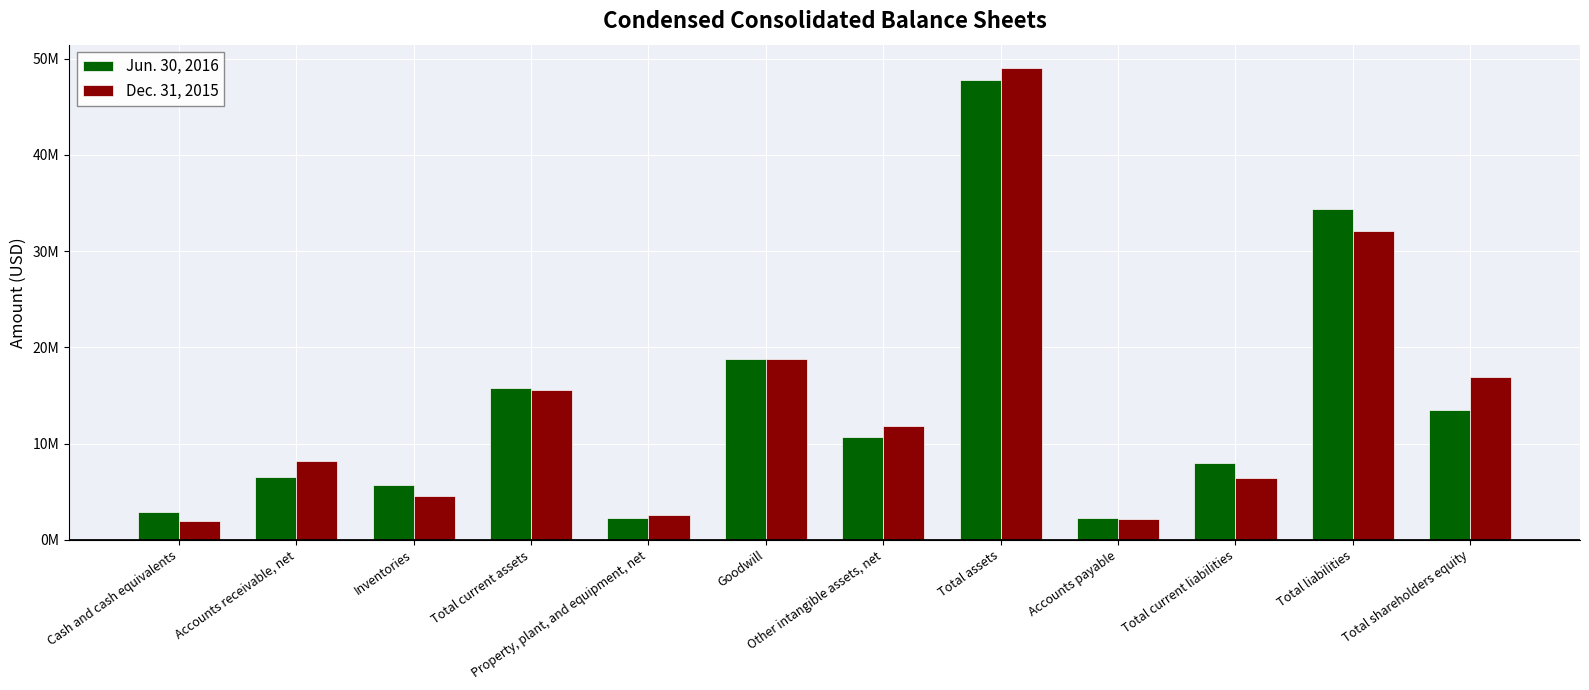

What is the highest value of the Dec. 31, 2015 series?

49006745